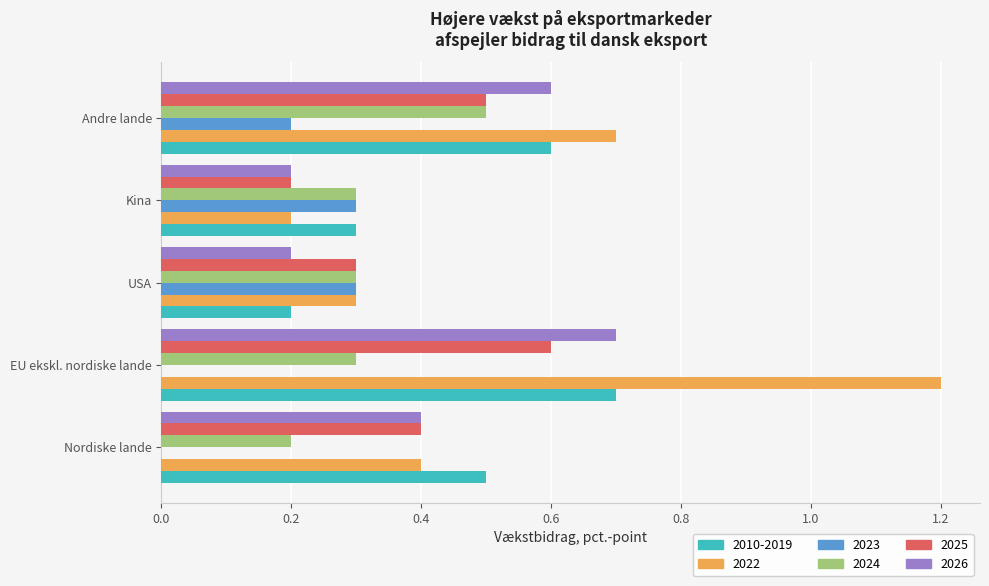

Between Nordiske lande and EU ekskl. nordiske lande, which series saw the biggest shift?

2022